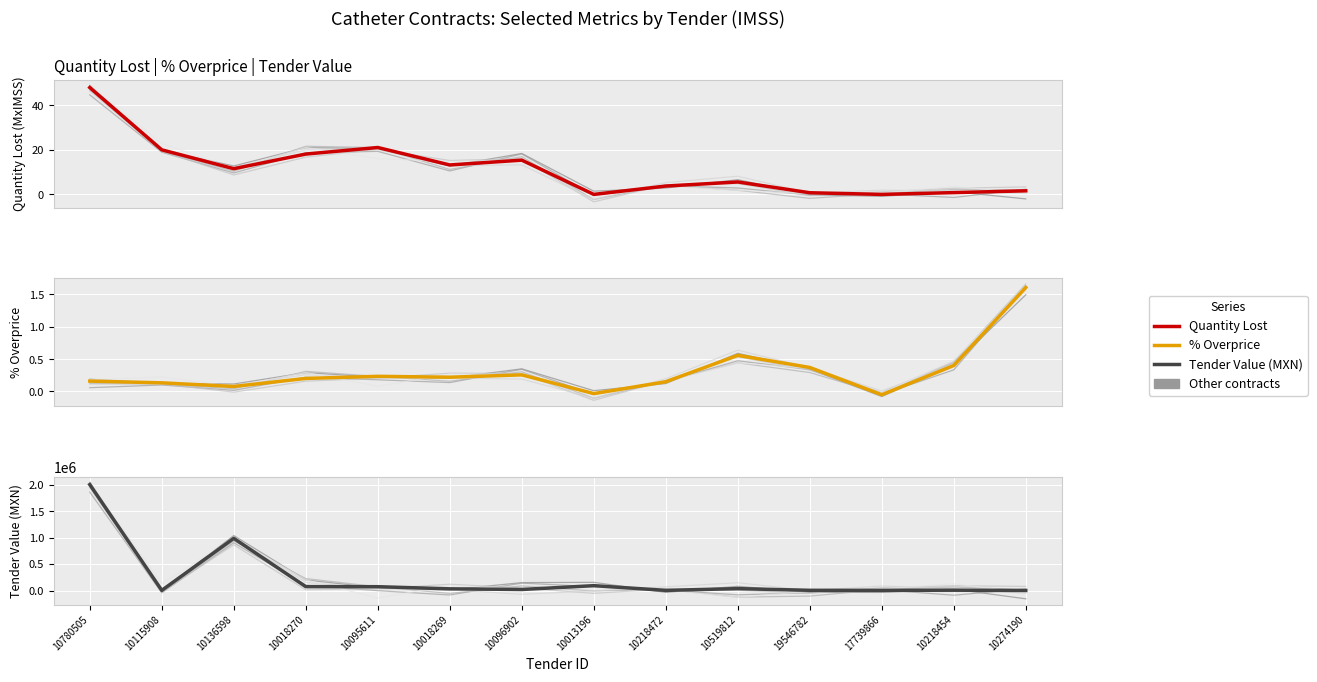

True or false: Quantity Lost has more than 0 interior local peaks.

True